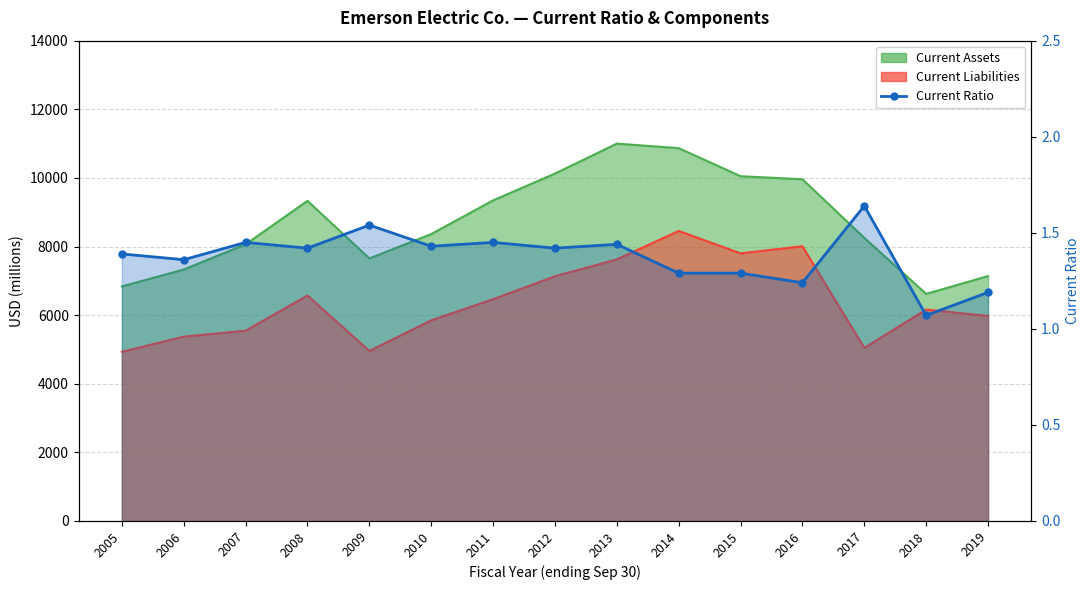

Rank the categories by value from highest to lowest.

2017, 2009, 2007, 2011, 2013, 2010, 2008, 2012, 2005, 2006, 2014, 2015, 2016, 2019, 2018